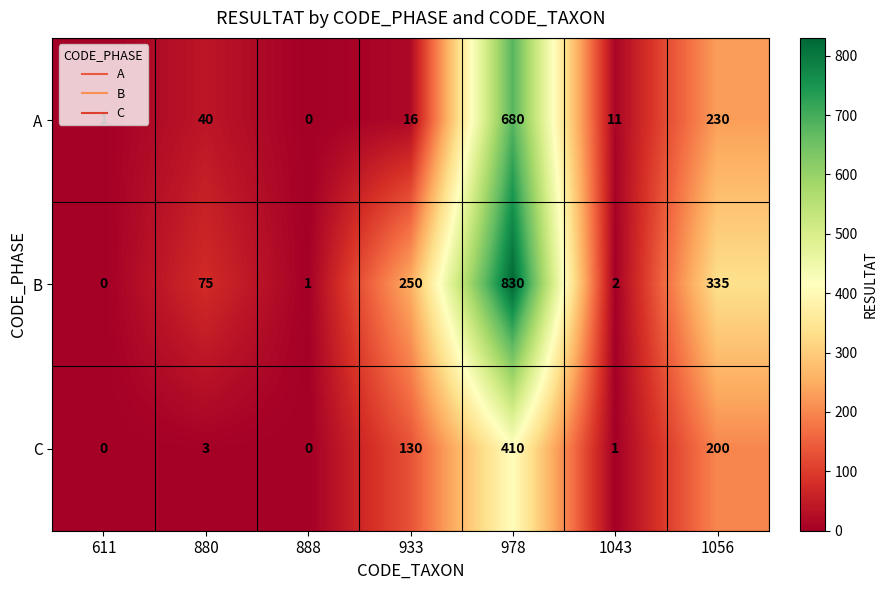

What value does the A series have at 933, to the nearest 10?

20